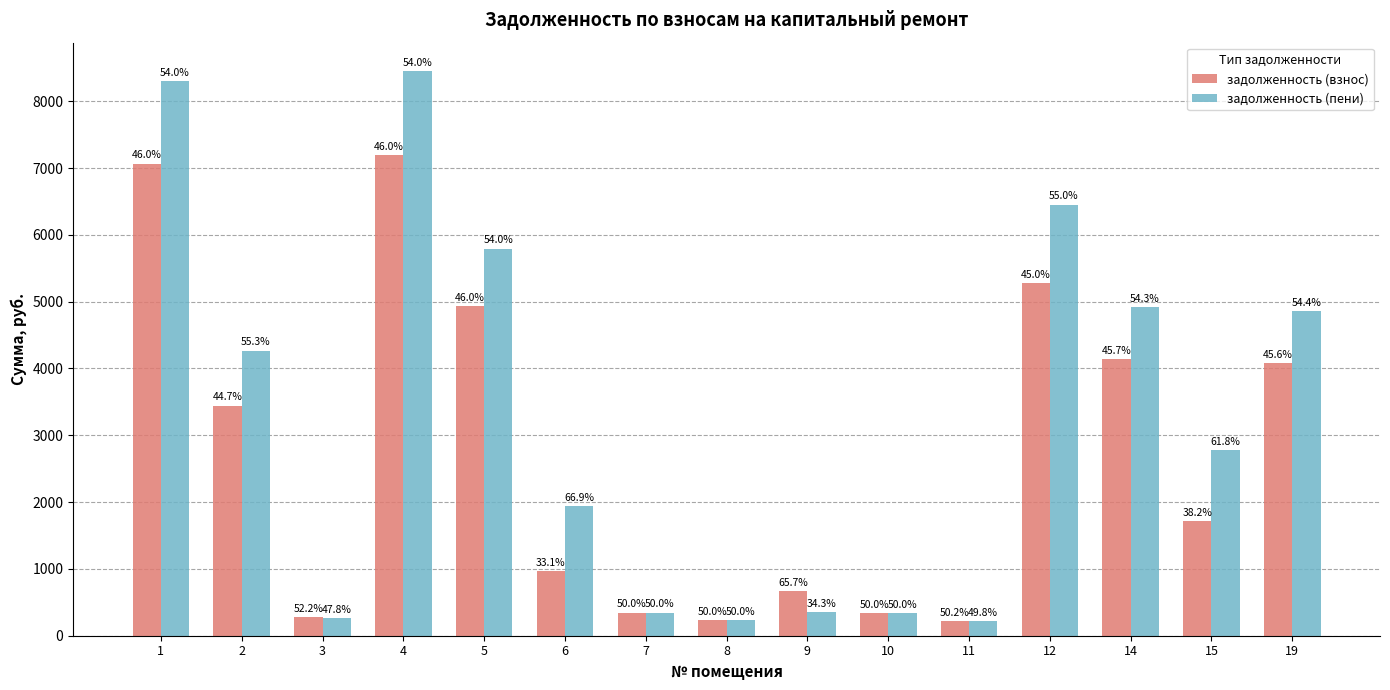

Which series has the largest total across all categories?

задолженность (пени)